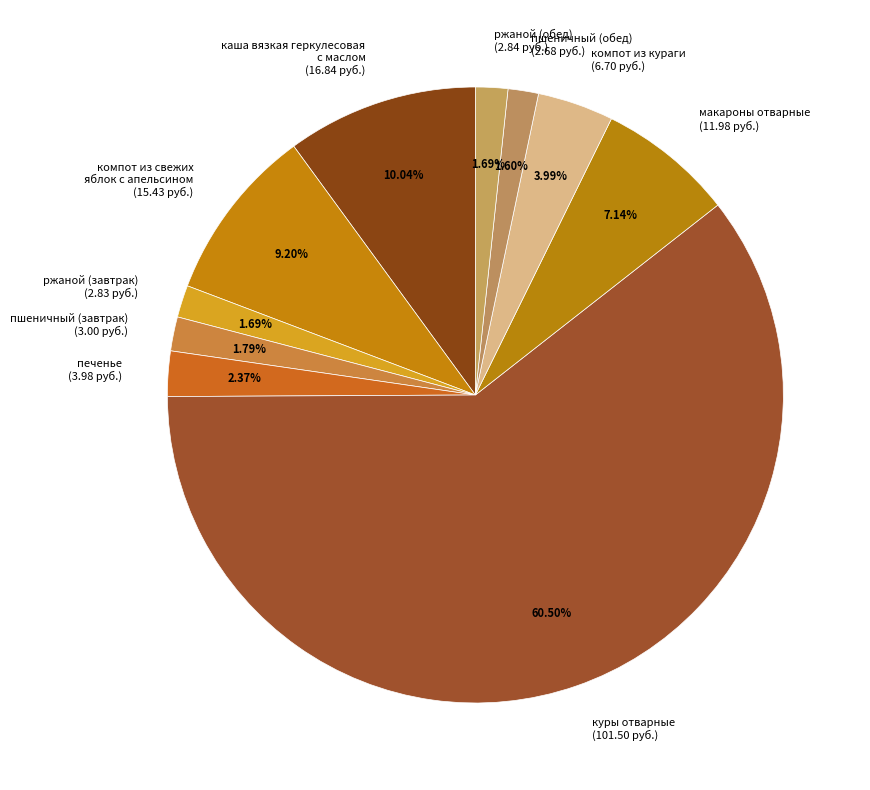

Combined, do пшеничный (обед) (2.68 руб.) and ржаной (обед) (2.84 руб.) account for over 50%?

No